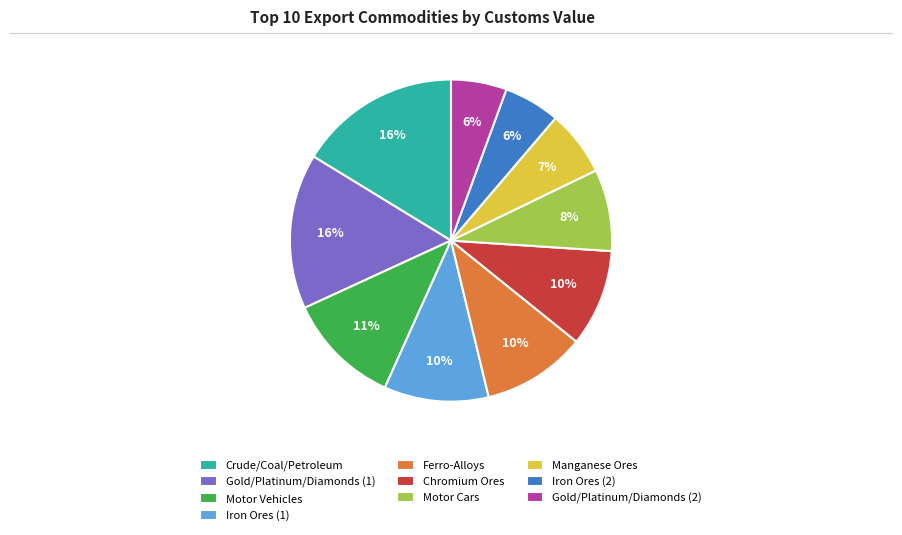

Approximately how many times larger is the value at Motor Cars compared to Ferro-Alloys?

0.8